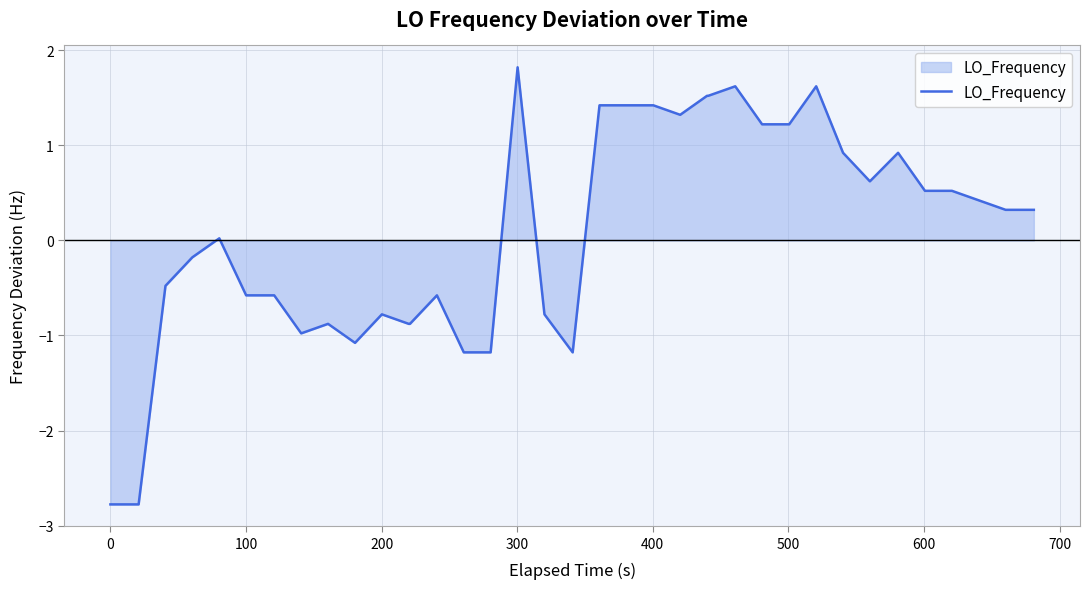

What is the smallest value displayed?

-2.8